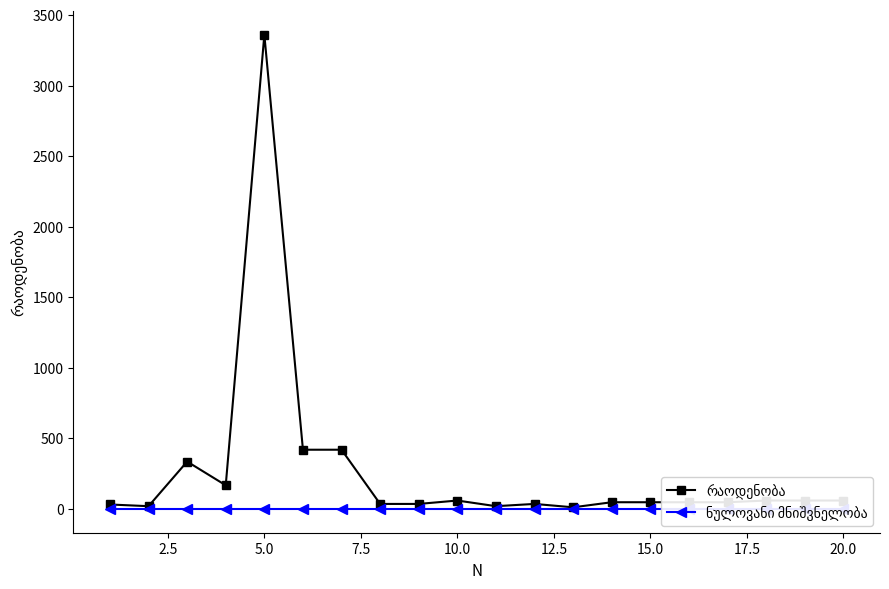

How many distinct data groups are displayed?

2